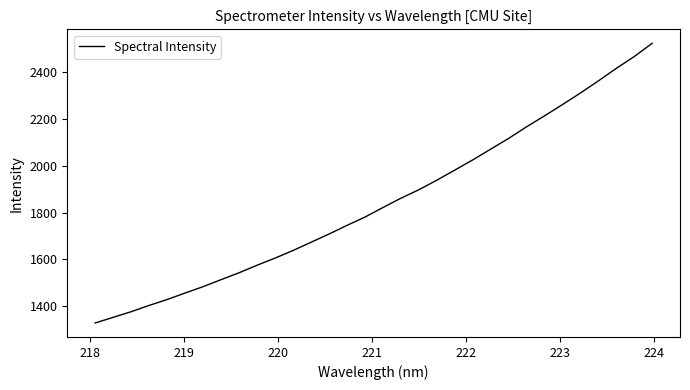

What is the sum of all values?

59033.6